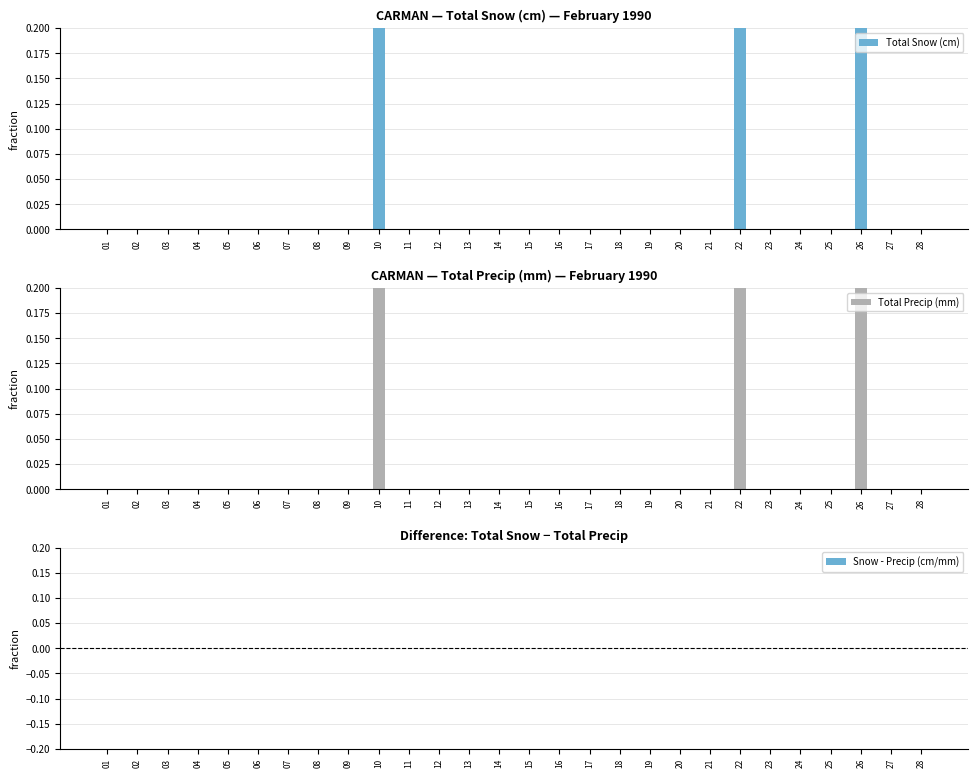

True or false: Total Precip (mm) has a value of 0.0 at 01.

True